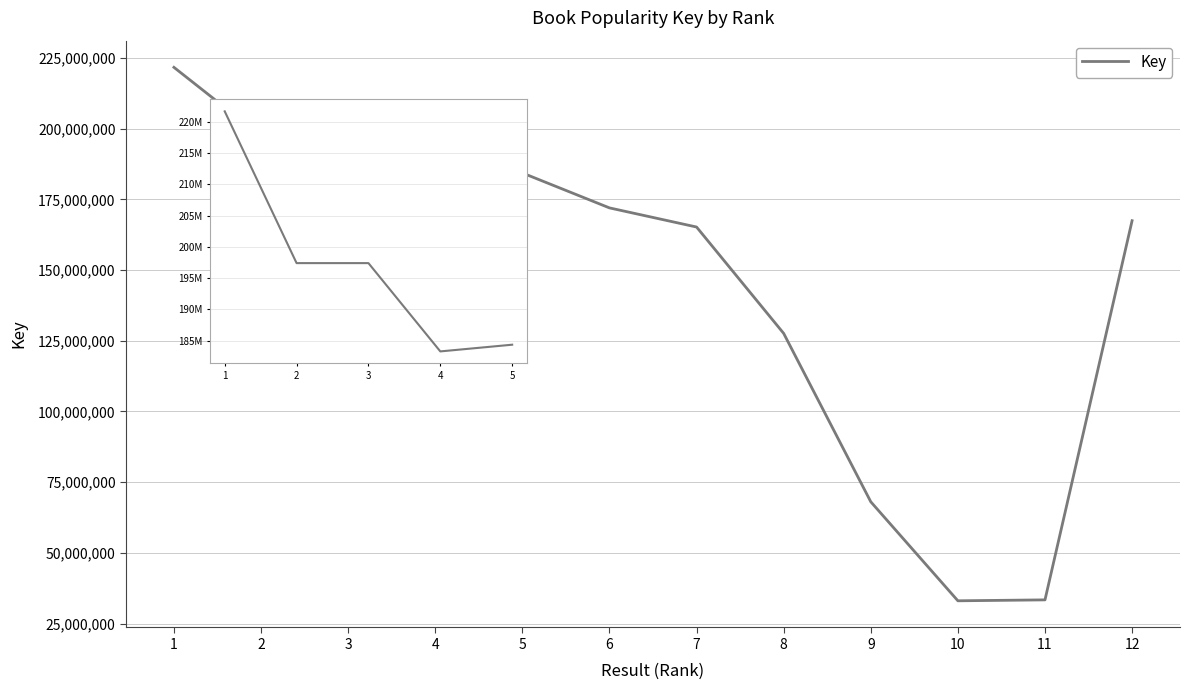

What is the minimum value shown in the chart?

33033265